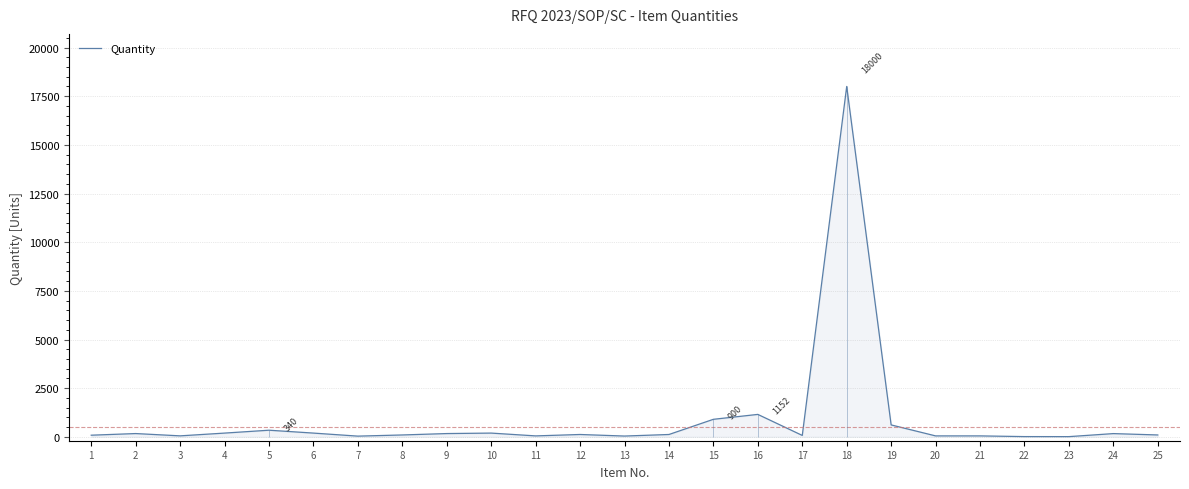

How many lines are shown in the chart?

1